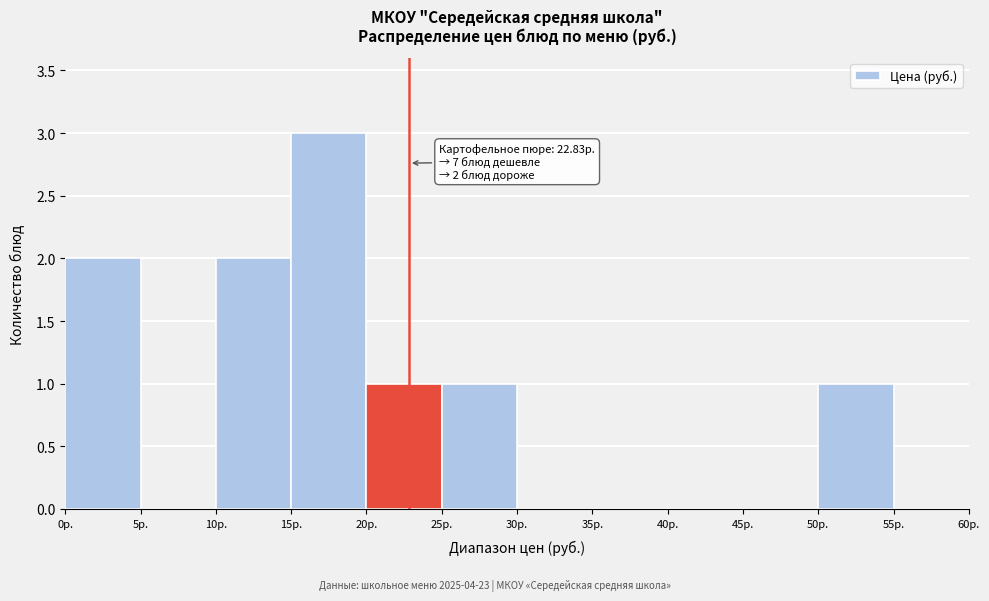

Which range on the x-axis has the tallest bar?

15 to 20